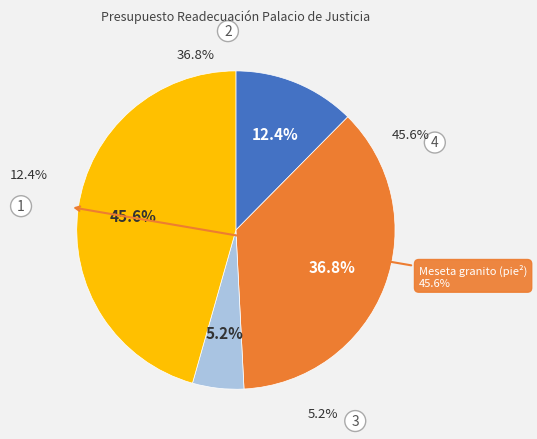

Rank the categories by value from lowest to highest.

Muros divisores (m²), Piso (m²), Cerámica pared (m²), Meseta granito (pie²)